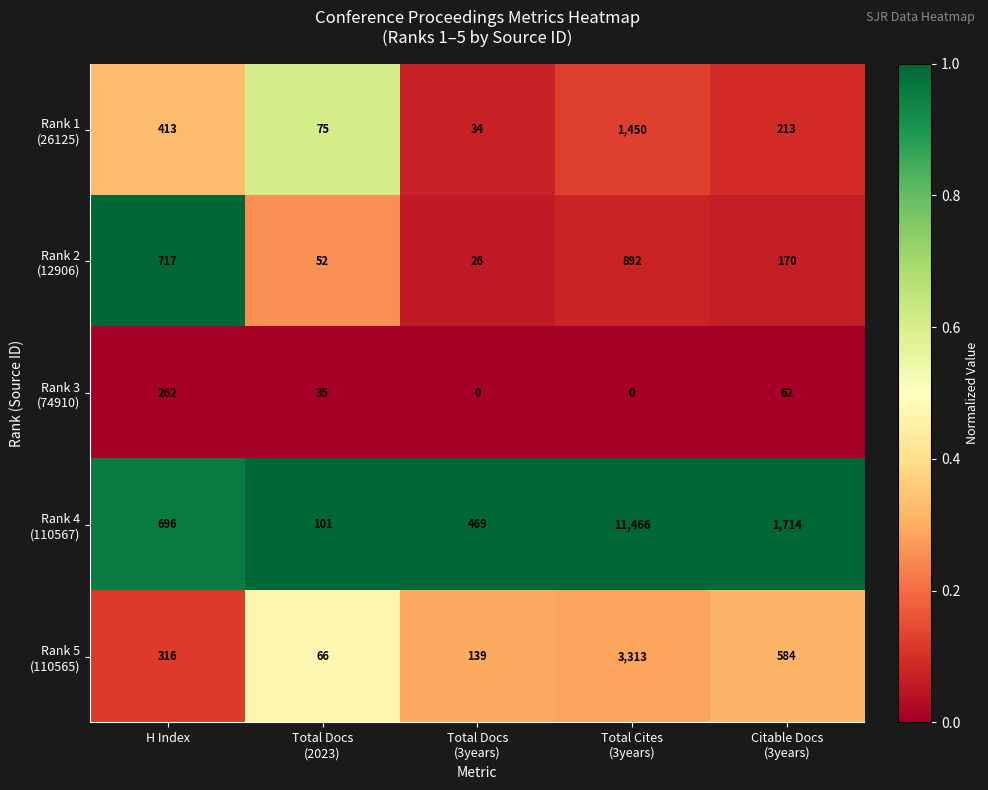

What is the total value across all series at H Index?

2404